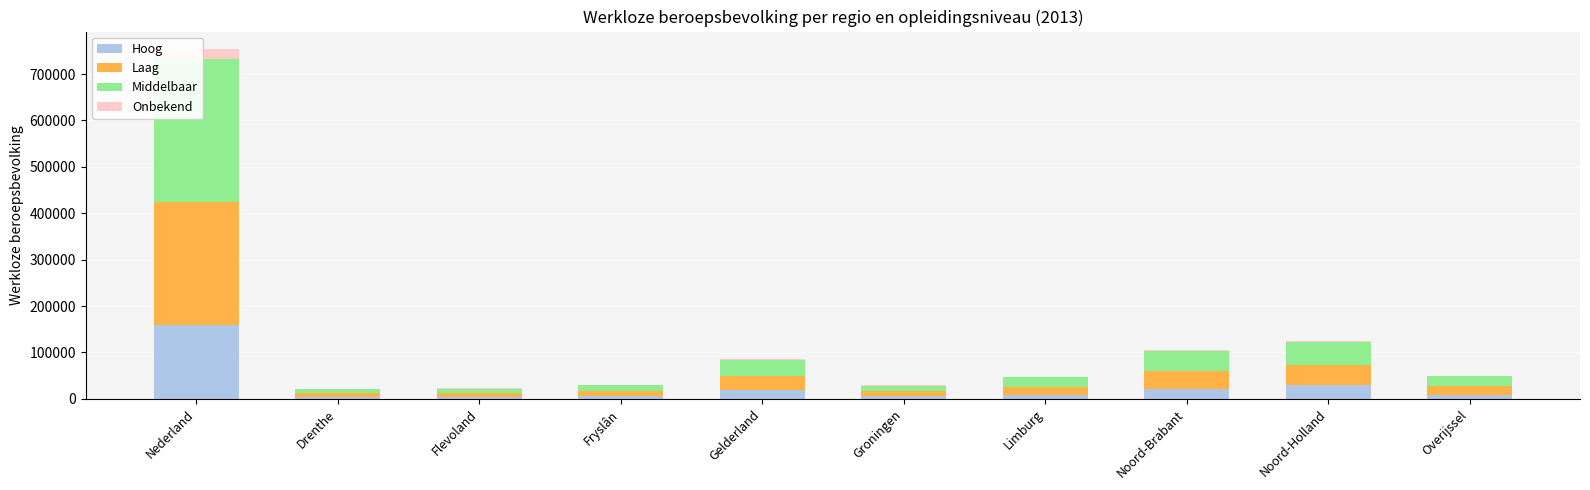

List the labels in order of Middelbaar value, smallest first.

Drenthe, Flevoland, Groningen, Fryslân, Limburg, Overijssel, Gelderland, Noord-Brabant, Noord-Holland, Nederland